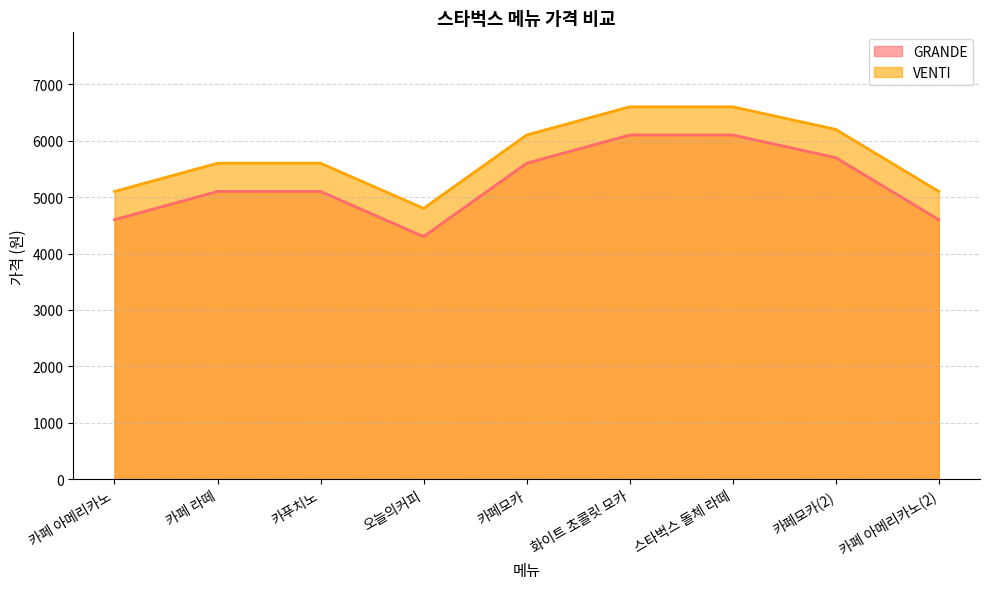

Between 오늘의커피 and 카페모카(2), which is larger?

카페모카(2)